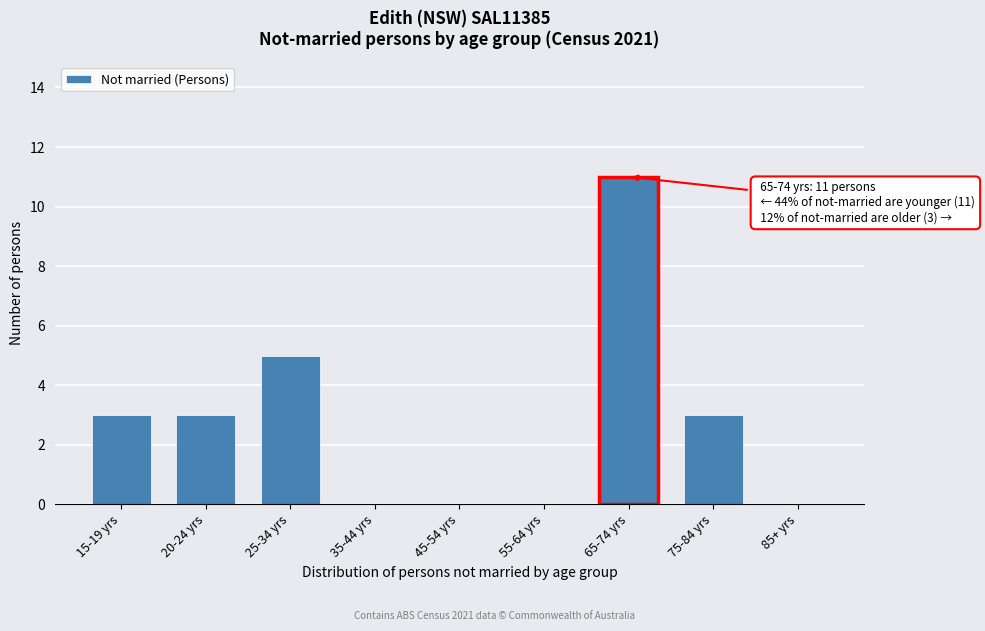

Reading left to right, transcribe all the data shown in this chart.

15-19 yrs=3	20-24 yrs=3	25-34 yrs=5	35-44 yrs=0	45-54 yrs=0	55-64 yrs=0	65-74 yrs=11	75-84 yrs=3	85+ yrs=0